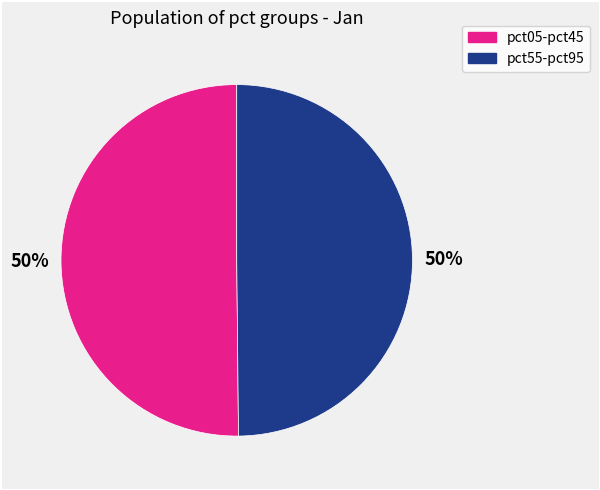

To the nearest percent, what is the average slice percentage?

50%